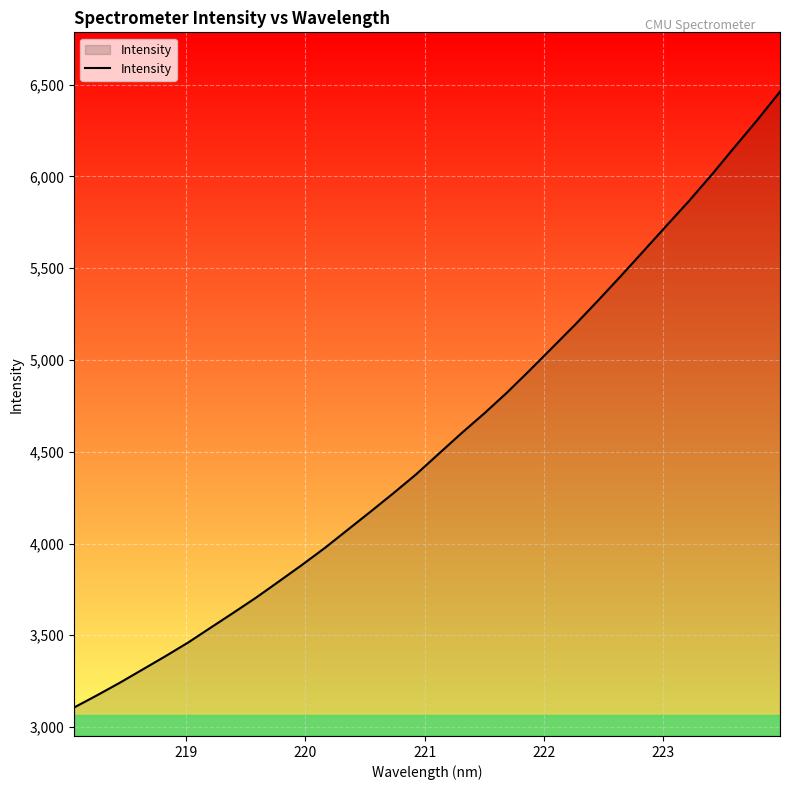

True or false: there are more than 1 points higher than both neighbors.

False